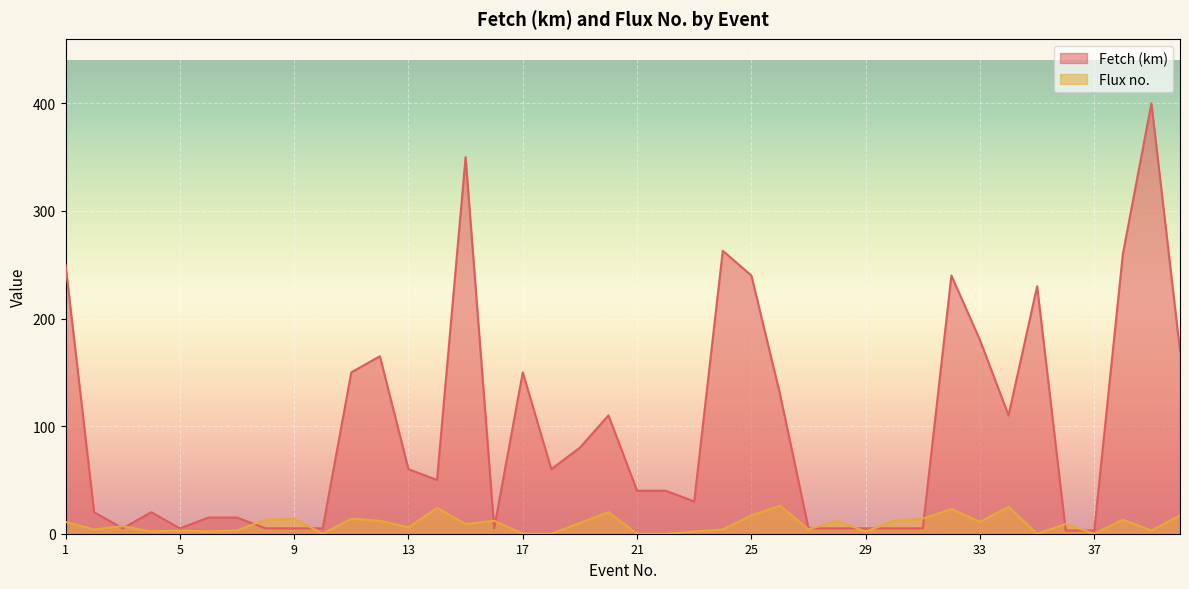

What is the difference between the Fetch (km) values at 22 and 6?

25